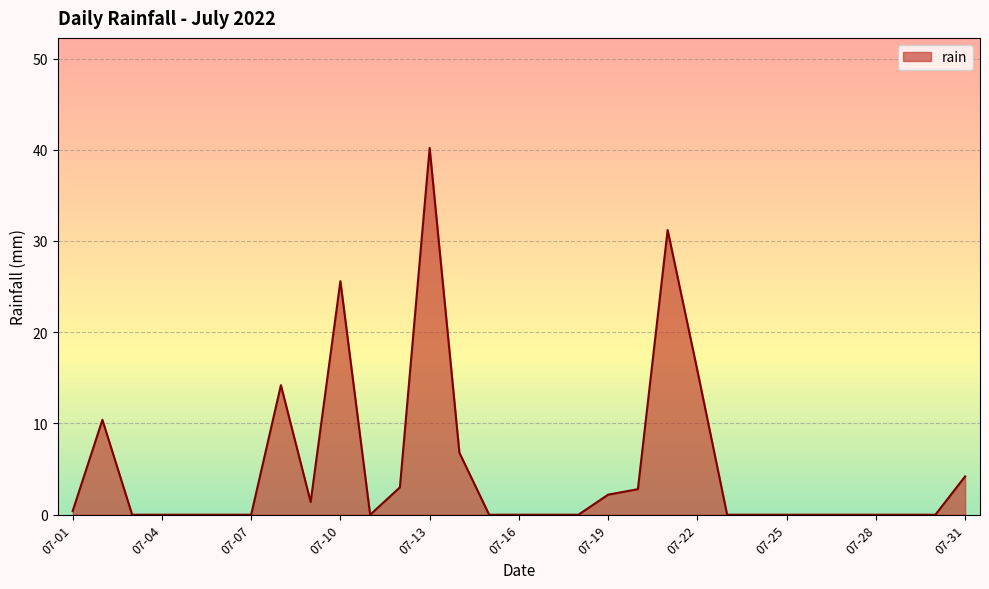

What is the difference between the maximum and minimum values?

40.2